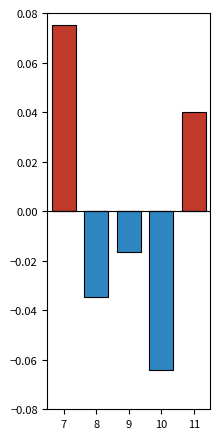

How many values in the Ниже среднего series are below 0?

3